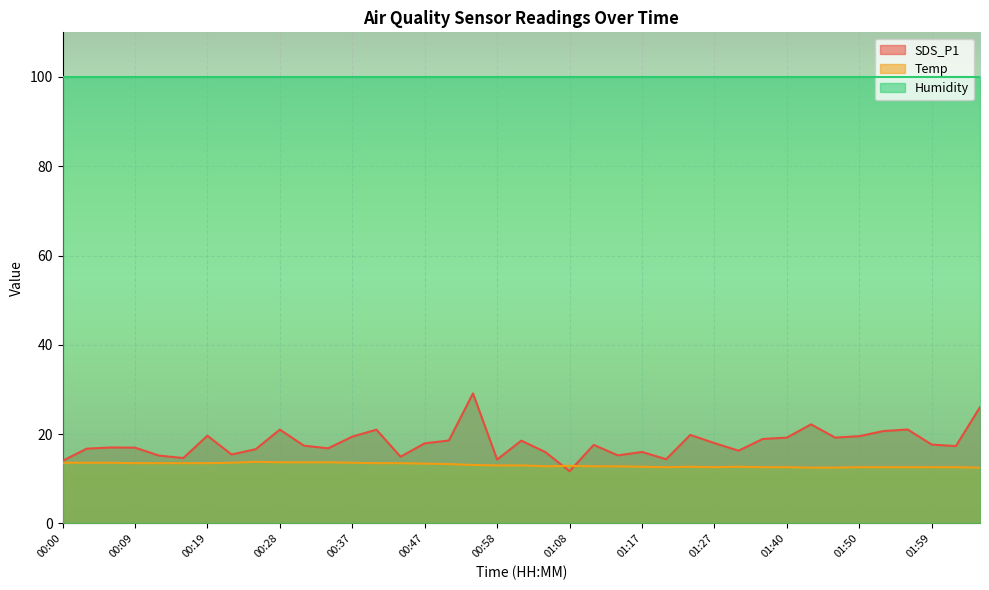

How many categories are shown in the chart?

39